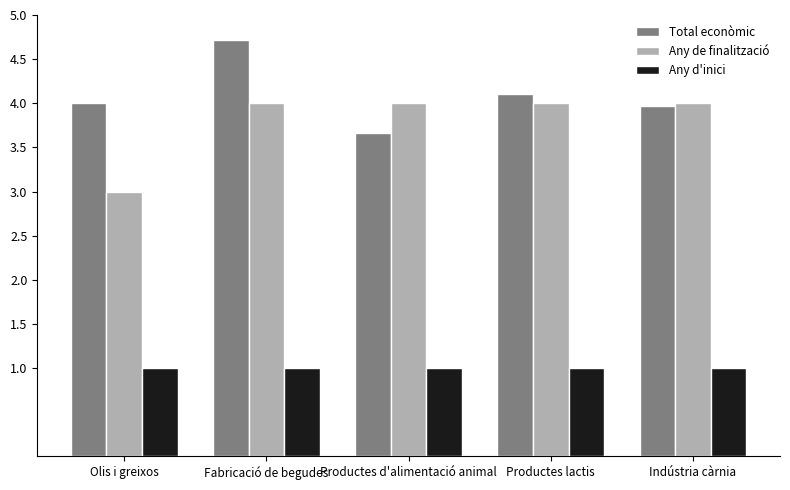

What is the maximum value shown in the chart?

4.7